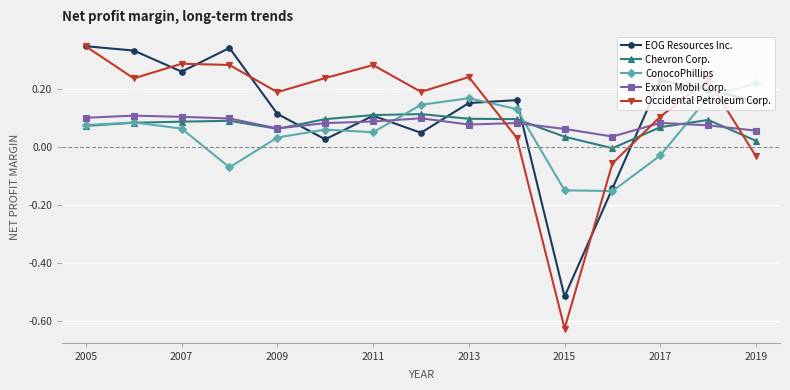

In EOG Resources Inc., how many points are lower than both neighbors (excluding endpoints)?

4